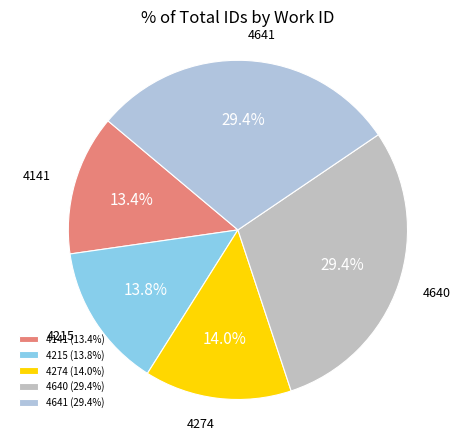

To the nearest percent, what is the average slice percentage?

20%